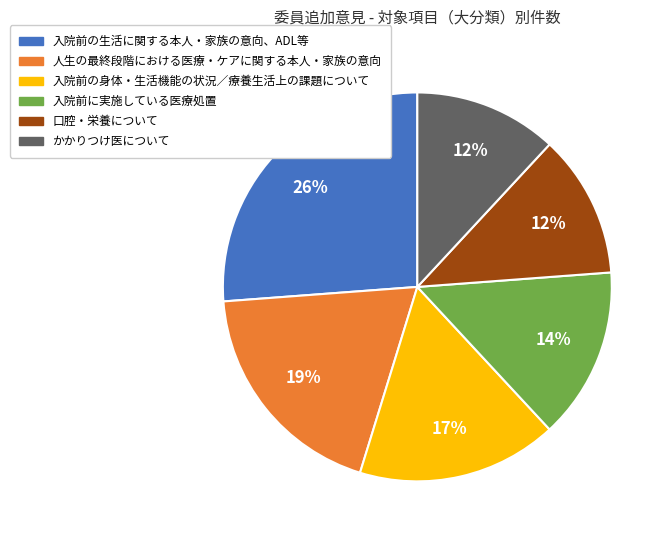

Do 入院前に実施している医療処置 and 口腔・栄養について together represent more than half of the pie?

No